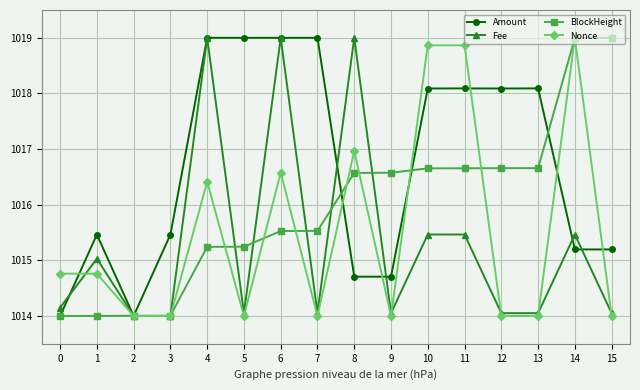

At how many categories does at least one series exceed 1016?

12